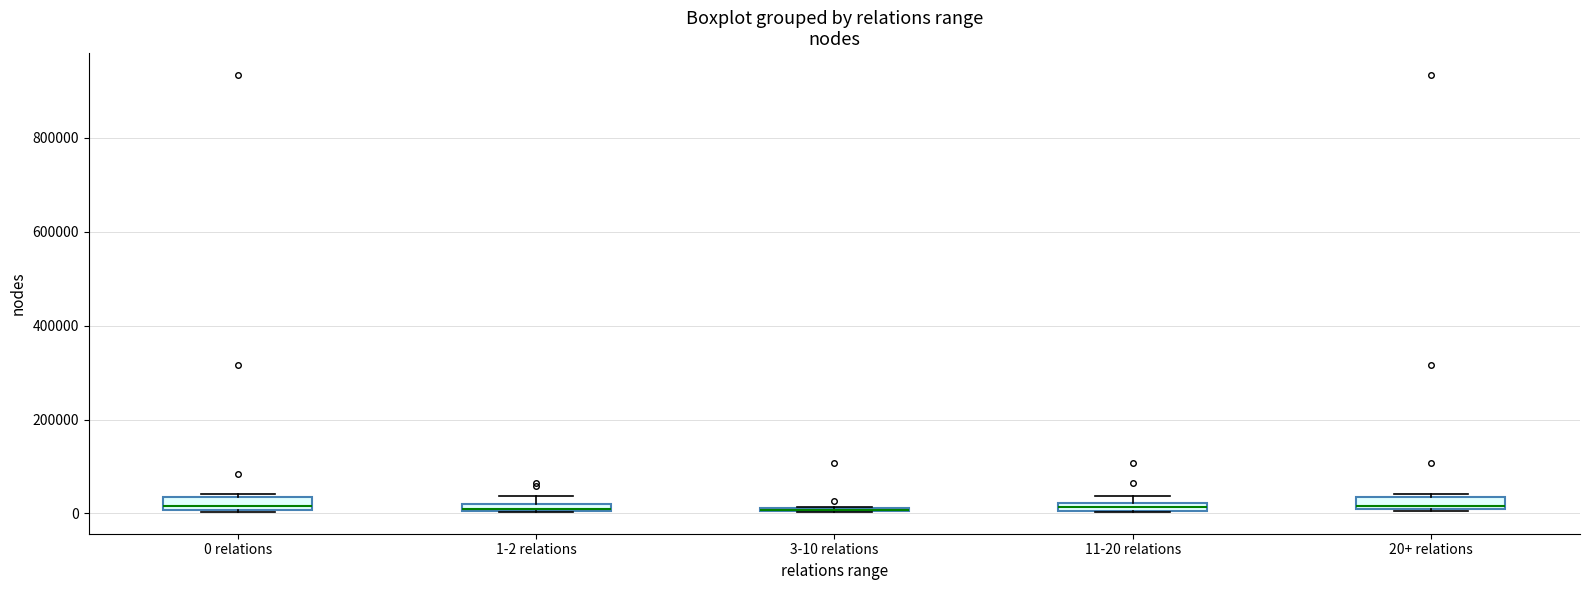

Where is the upper edge of the box for 20+ relations on the y-axis? The values are not printed on the chart, so give them approximately, as read against the axis.

40000